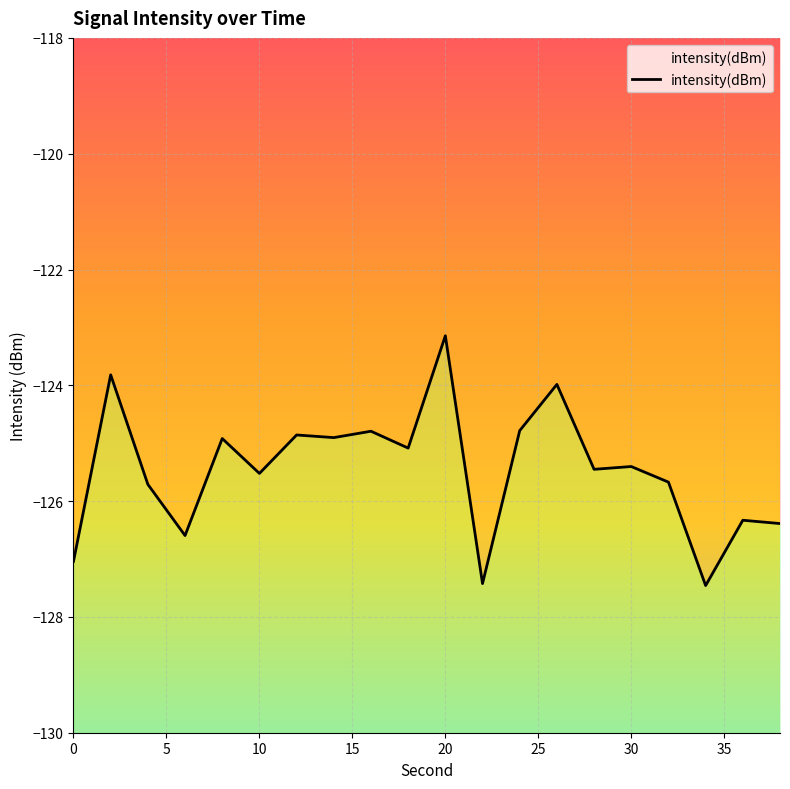

How many data points does each series have?

20